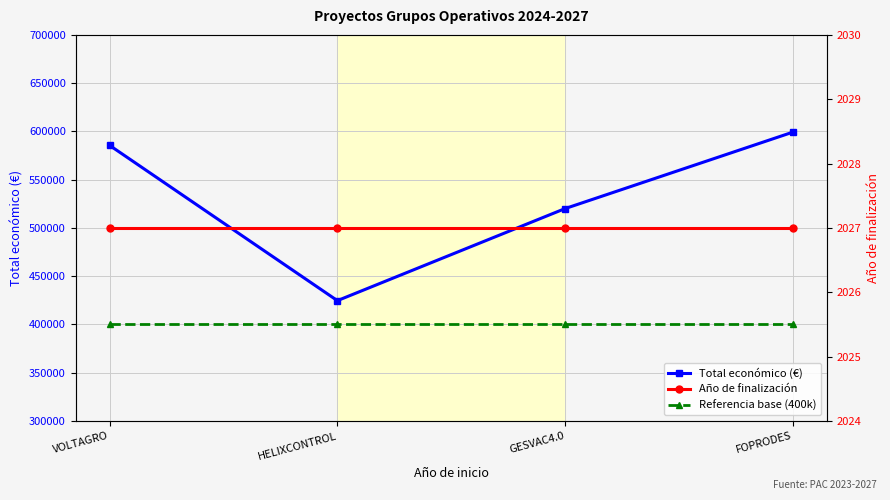

At which category is the sum across all series the highest?

FOPRODES